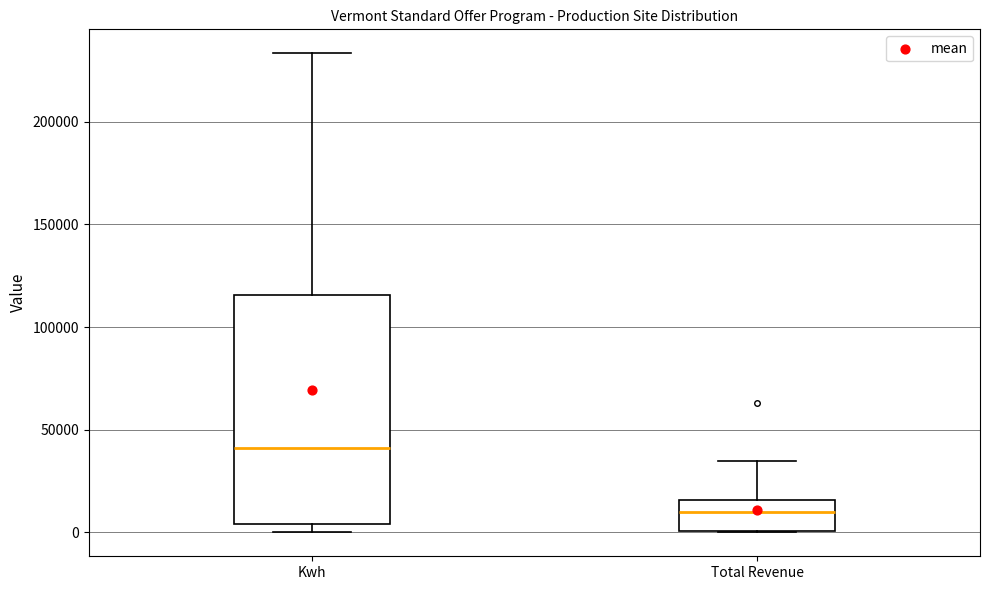

Which box's median line is the highest?

Kwh